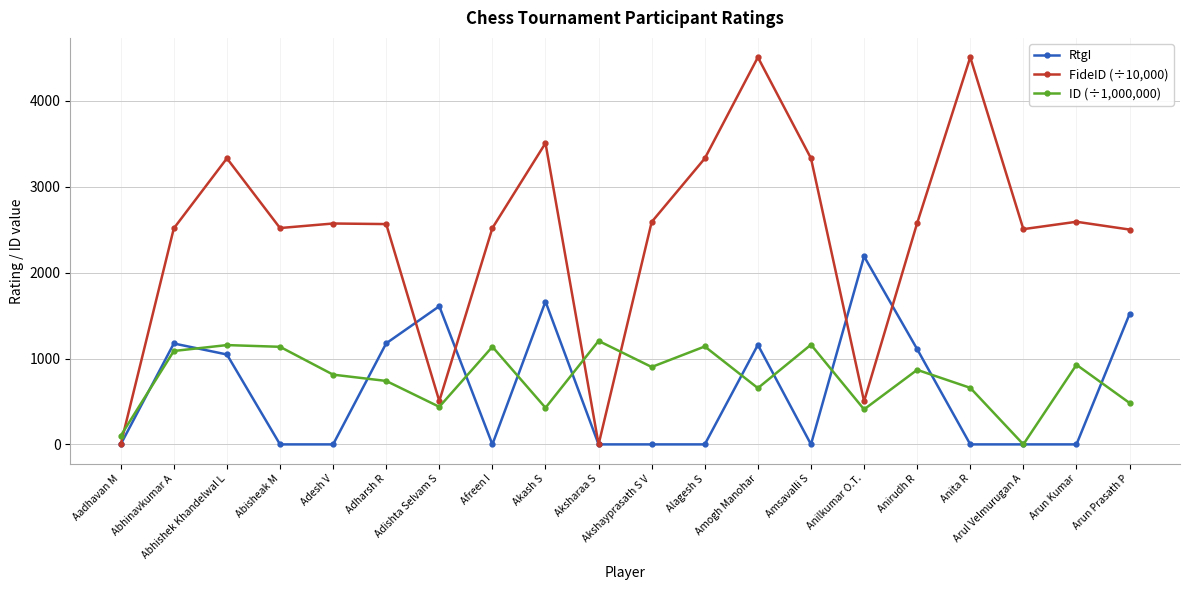

What is the highest value of the ID (÷1,000,000) series?

1205.1